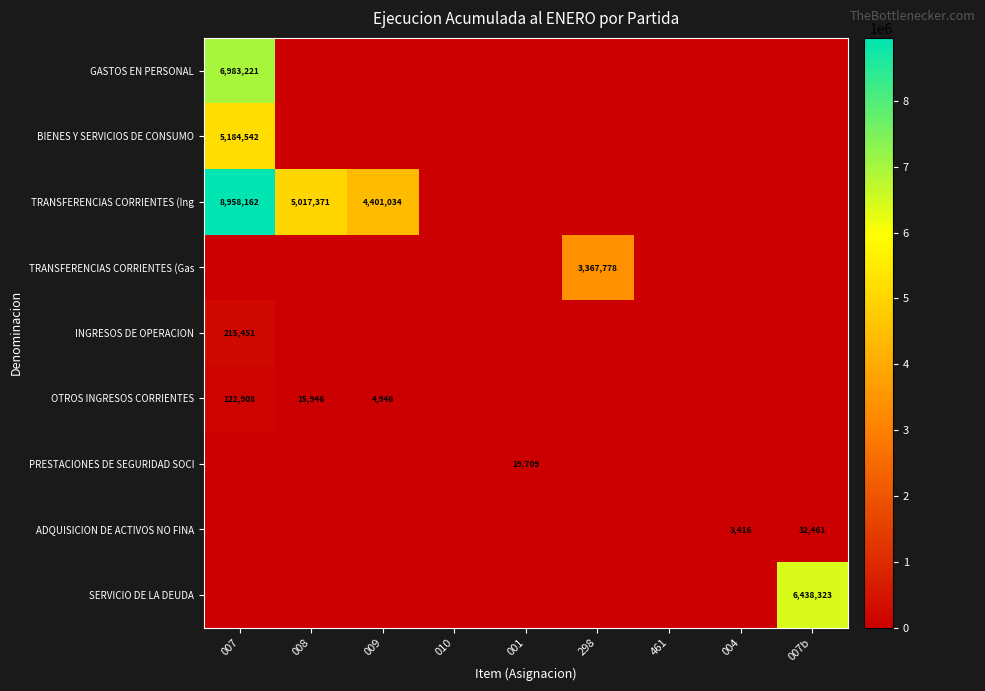

Is it true that ADQUISICION DE ACTIVOS NO FINA equals 3416 at 004?

True